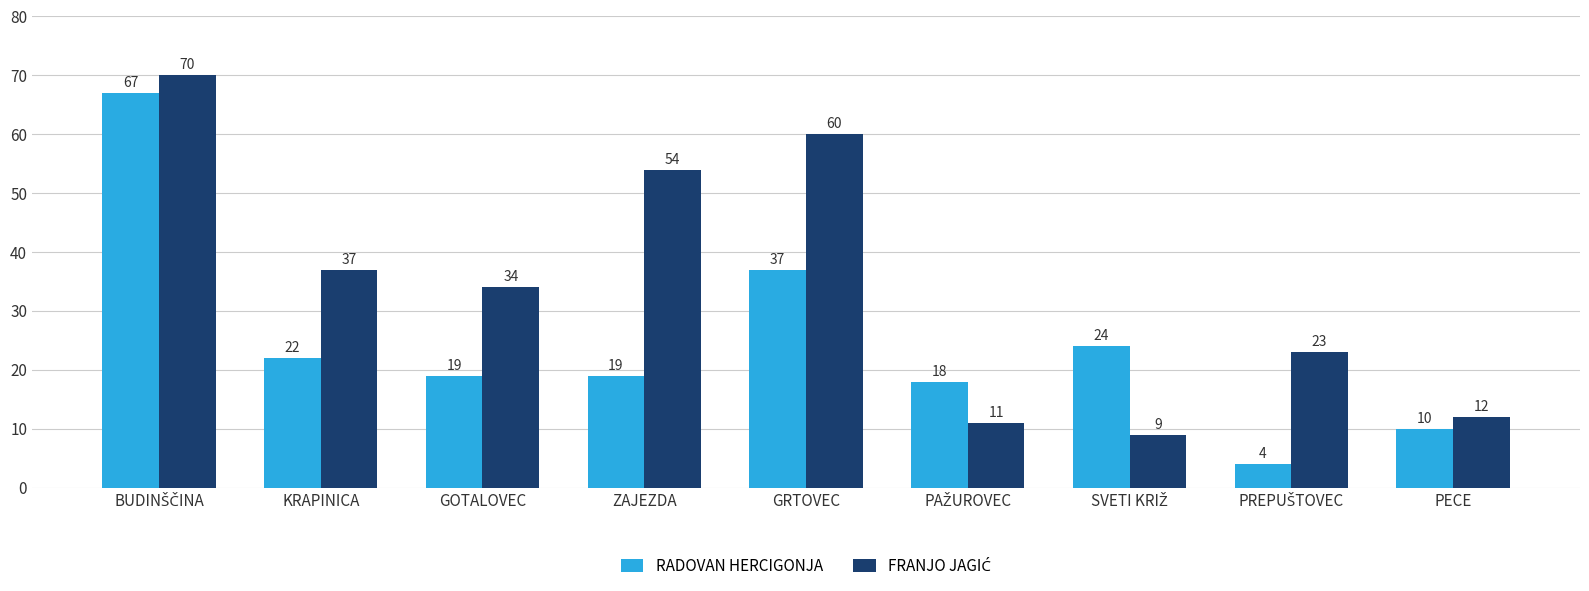

Where is RADOVAN HERCIGONJA nearest to the value 35?

GRTOVEC